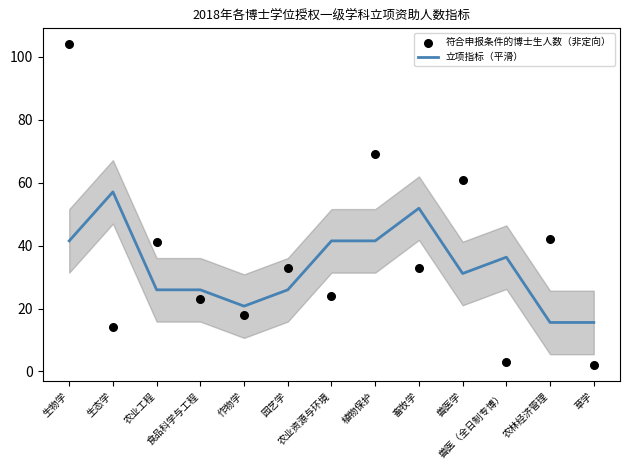

At which category is the sum across all series the highest?

生物学